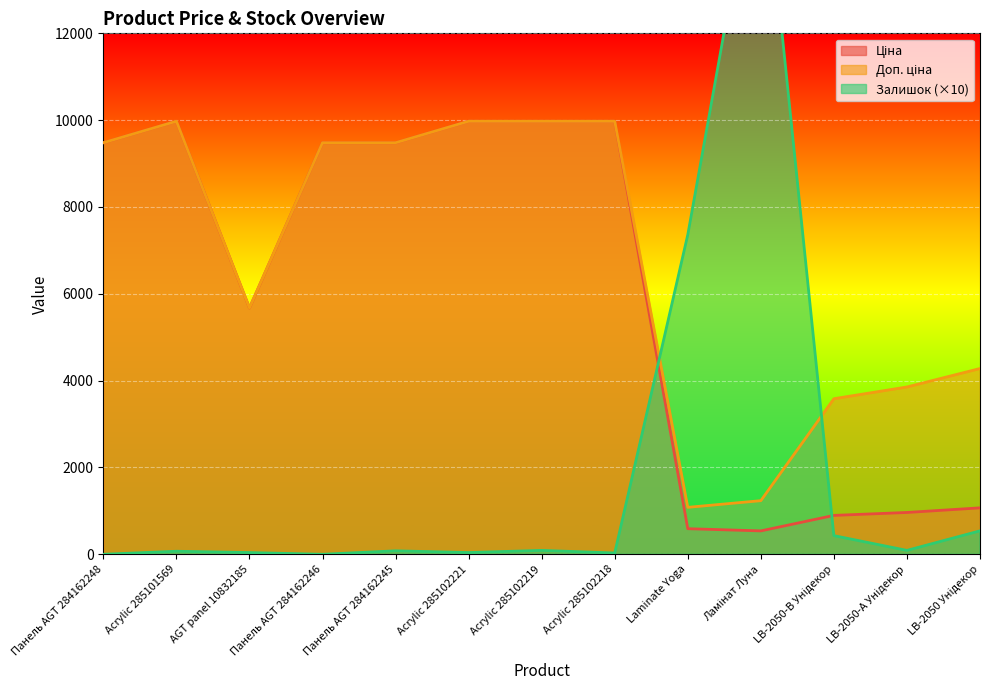

Reading right to left, transcribe all the data shown in this chart.

Ціна: LB-2050 Унідекор=1069.8	LB-2050-А Унідекор=963.5	LB-2050-В Унідекор=895.9	Ламінат Луна=539.0	Laminate Yoga=589.9	Acrylic 285102218=9975.0	Acrylic 285102219=9975.0	Acrylic 285102221=9975.0	Панель AGT 284162245=9480.1	Панель AGT 284162246=9480.1	AGT panel 10832185=5673.8	Acrylic 285101569=9975.0	Панель AGT 284162248=9480.1
Доп. ціна: LB-2050 Унідекор=4279.1	LB-2050-А Унідекор=3854.0	LB-2050-В Унідекор=3583.6	Ламінат Луна=1235.4	Laminate Yoga=1081.7	Acrylic 285102218=9975.0	Acrylic 285102219=9975.0	Acrylic 285102221=9975.0	Панель AGT 284162245=9480.1	Панель AGT 284162246=9480.1	AGT panel 10832185=5673.8	Acrylic 285101569=9975.0	Панель AGT 284162248=9480.1
Залишок: LB-2050 Унідекор=540.0	LB-2050-А Унідекор=90.0	LB-2050-В Унідекор=430.0	Ламінат Луна=16740.0	Laminate Yoga=7360.0	Acrylic 285102218=30.0	Acrylic 285102219=90.0	Acrylic 285102221=40.0	Панель AGT 284162245=80.0	Панель AGT 284162246=0.0	AGT panel 10832185=40.0	Acrylic 285101569=70.0	Панель AGT 284162248=0.0